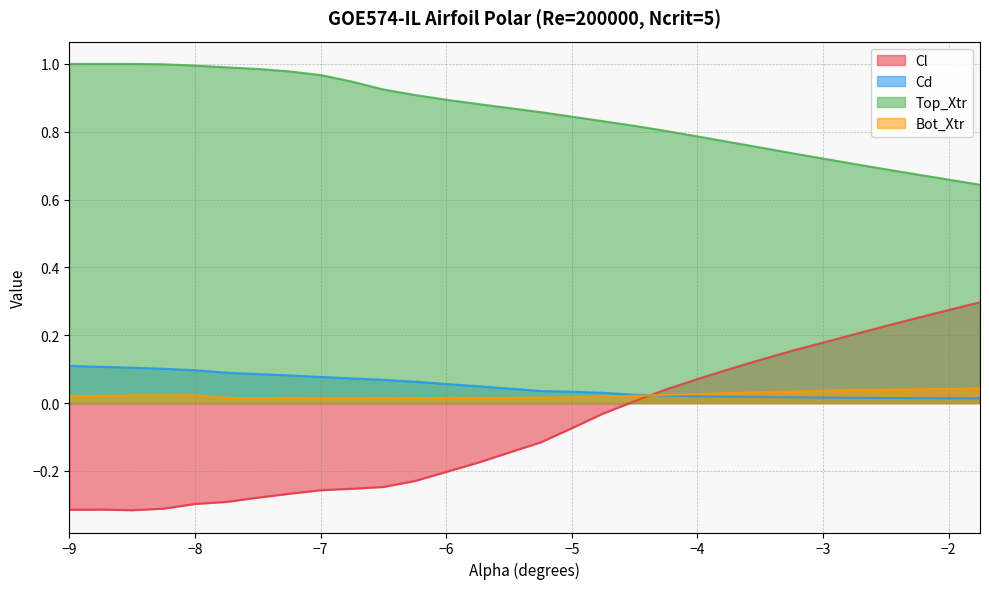

Rank the series by their maximum value, from lowest to highest.

Bot_Xtr, Cd, Cl, Top_Xtr